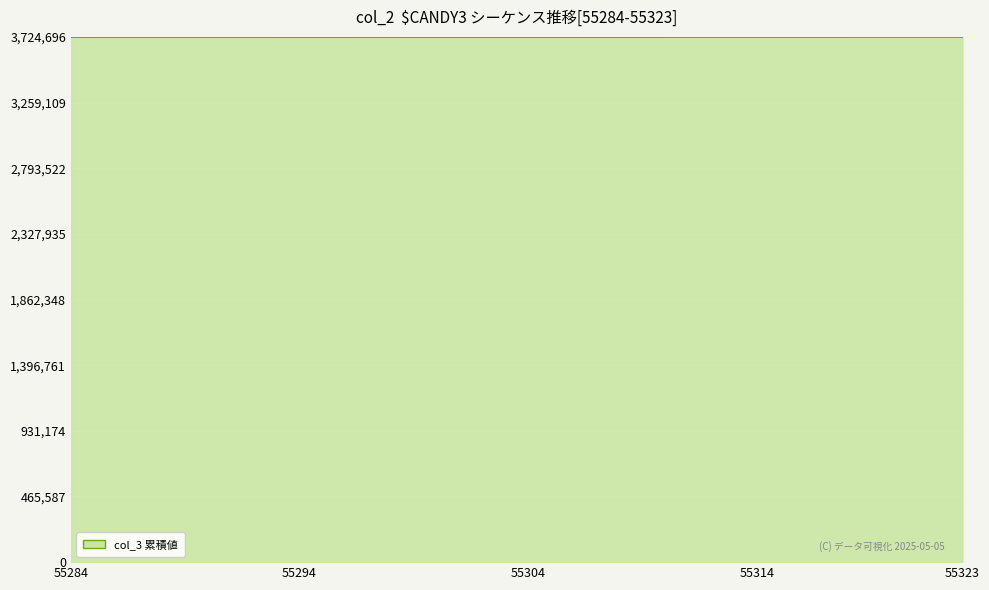

What is the smallest value displayed?

3724212